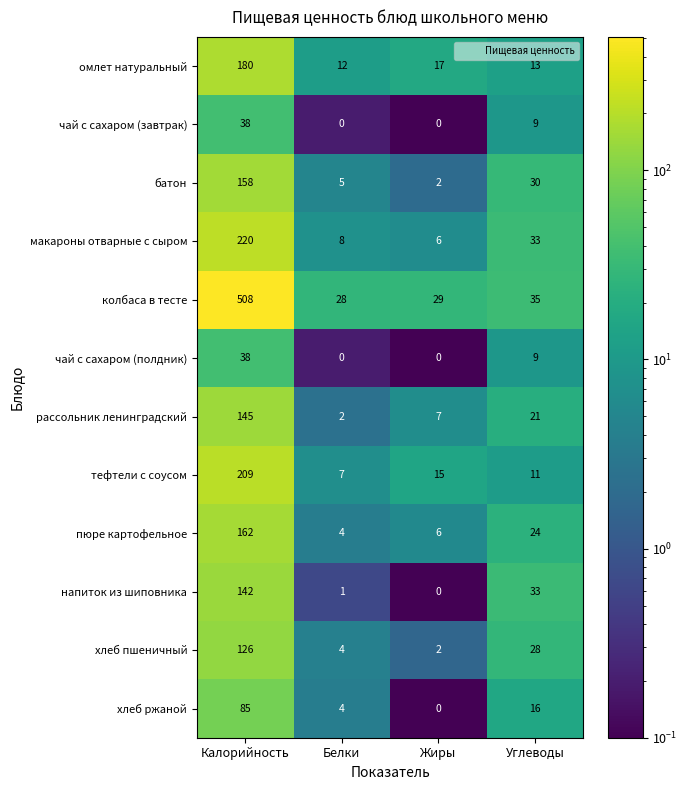

What is the difference between the second highest and second lowest values in the батон series?

25